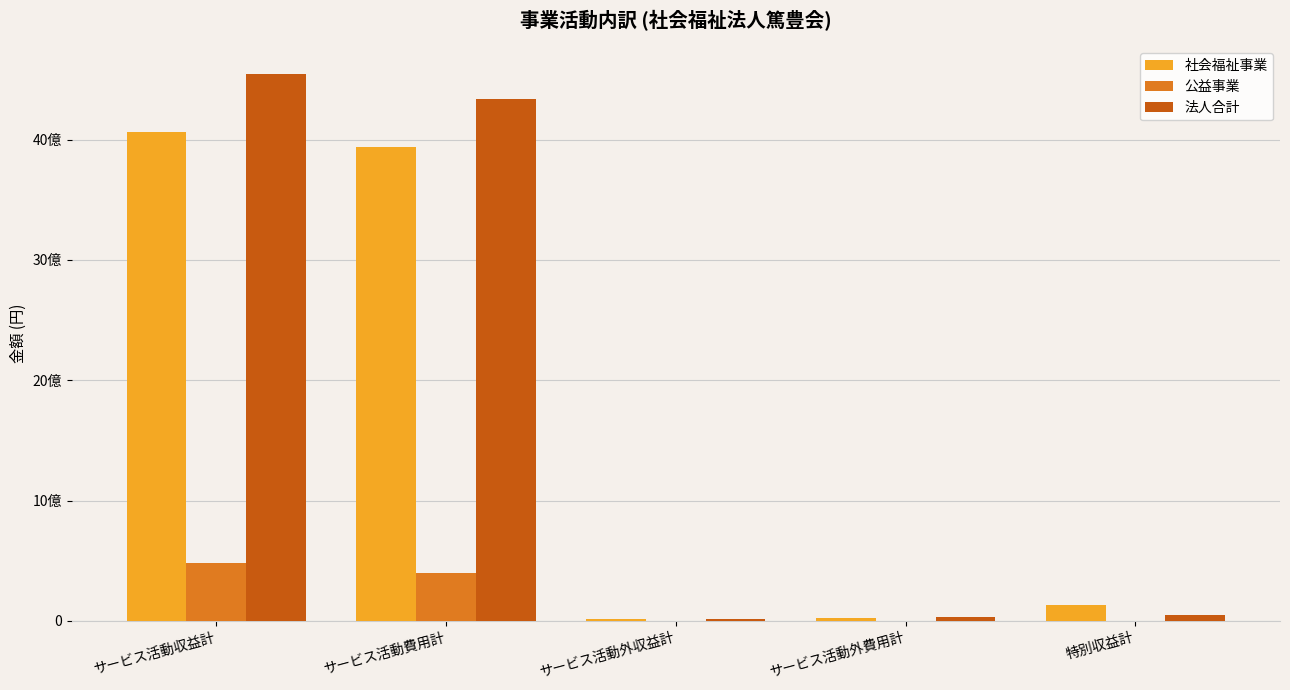

Between サービス活動外収益計 and サービス活動費用計, which is larger?

サービス活動費用計